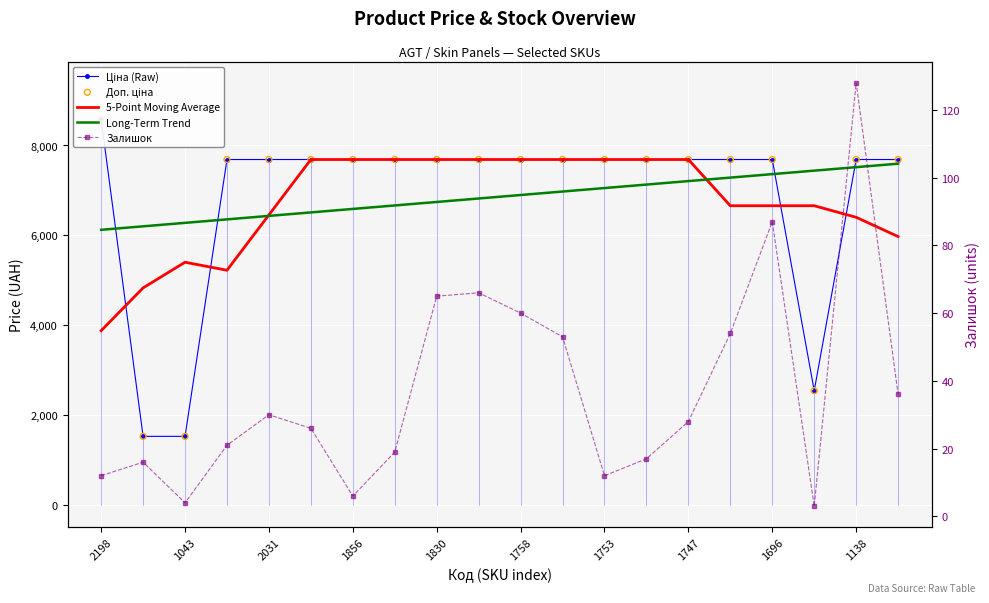

Which series reaches the minimum Y coordinate?

Залишок